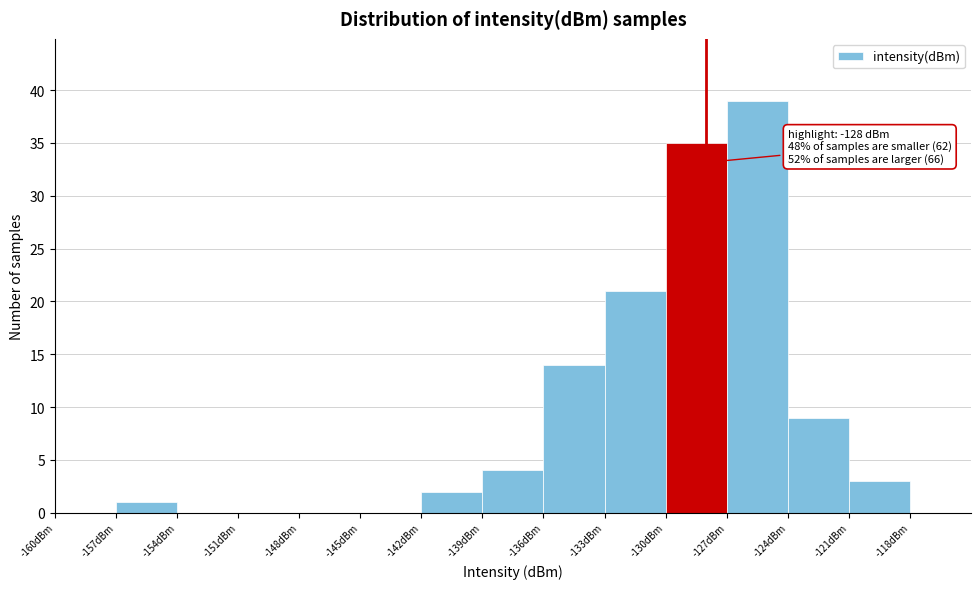

Which range on the x-axis has the tallest bar?

-127 to -124